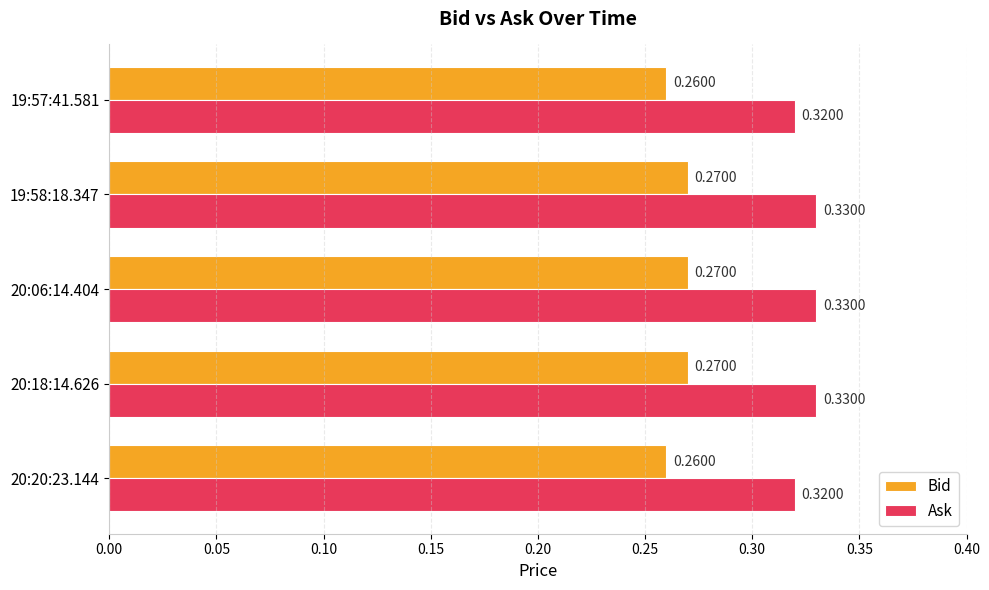

Rank the series by their maximum value, from lowest to highest.

Bid, Ask